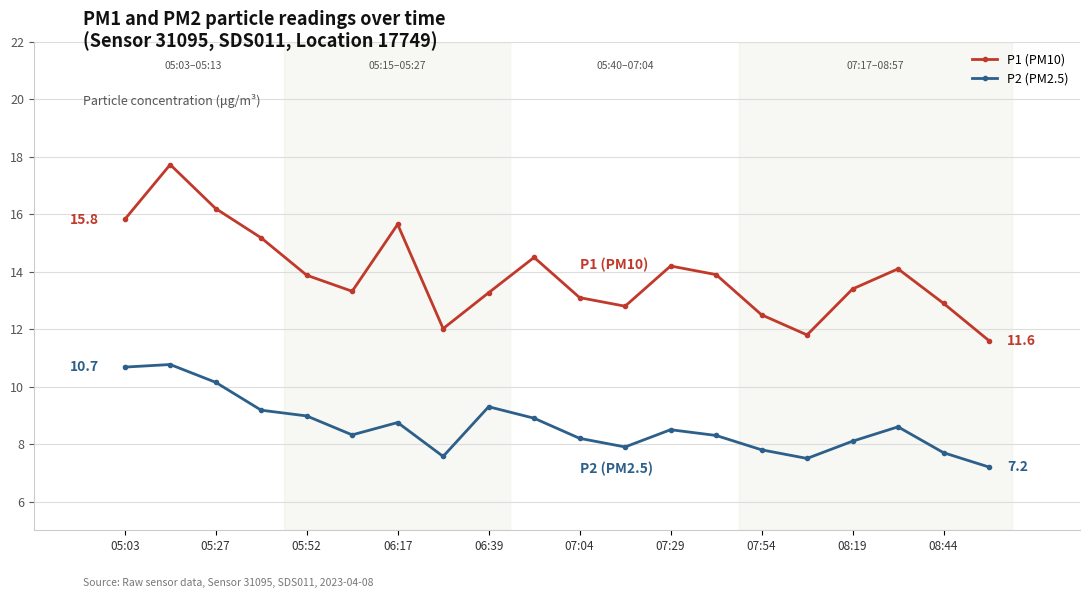

What is the difference between the maximum and second lowest values in the P1 (PM10) series?

5.9